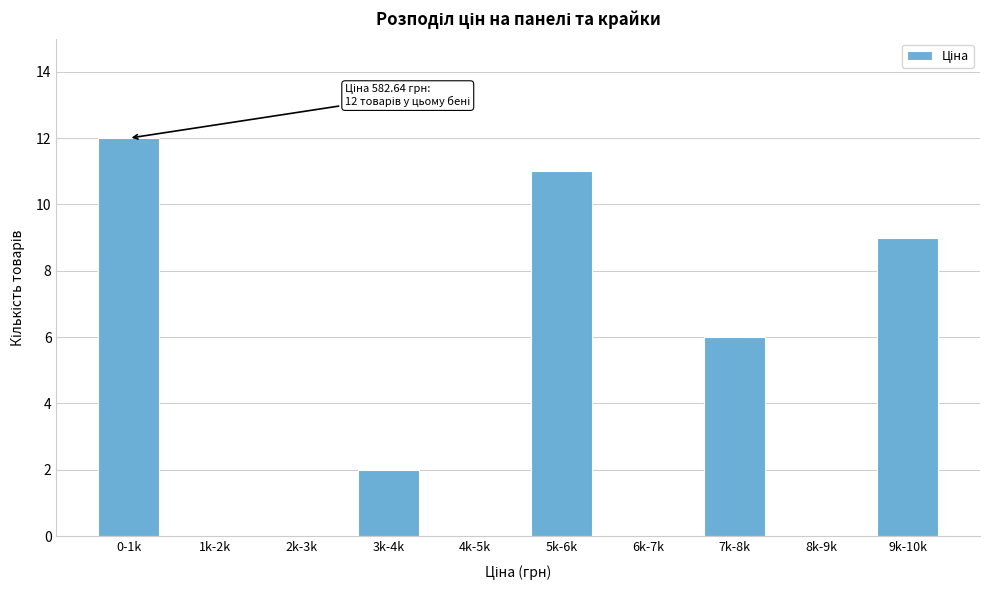

Reading right to left, transcribe all the data shown in this chart.

9k-10k=9	8k-9k=0	7k-8k=6	6k-7k=0	5k-6k=11	4k-5k=0	3k-4k=2	2k-3k=0	1k-2k=0	0-1k=12